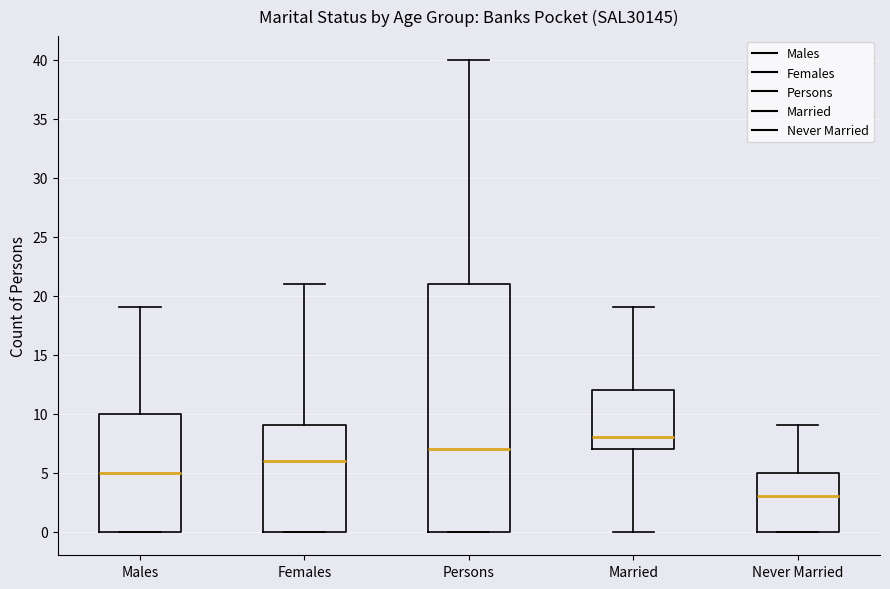

Reading left to right, read every box against the y-axis: the position of its median line, the range the box covers, and the ends of its whiskers. The values are not printed on the chart, so give them approximately, as read against the axis.

Males: median 5, box 0 to 10, whiskers 0 to 19
Females: median 6, box 0 to 9, whiskers 0 to 21
Persons: median 7, box 0 to 21, whiskers 0 to 40
Married: median 8, box 7 to 12, whiskers 0 to 19
Never Married: median 3, box 0 to 5, whiskers 0 to 9